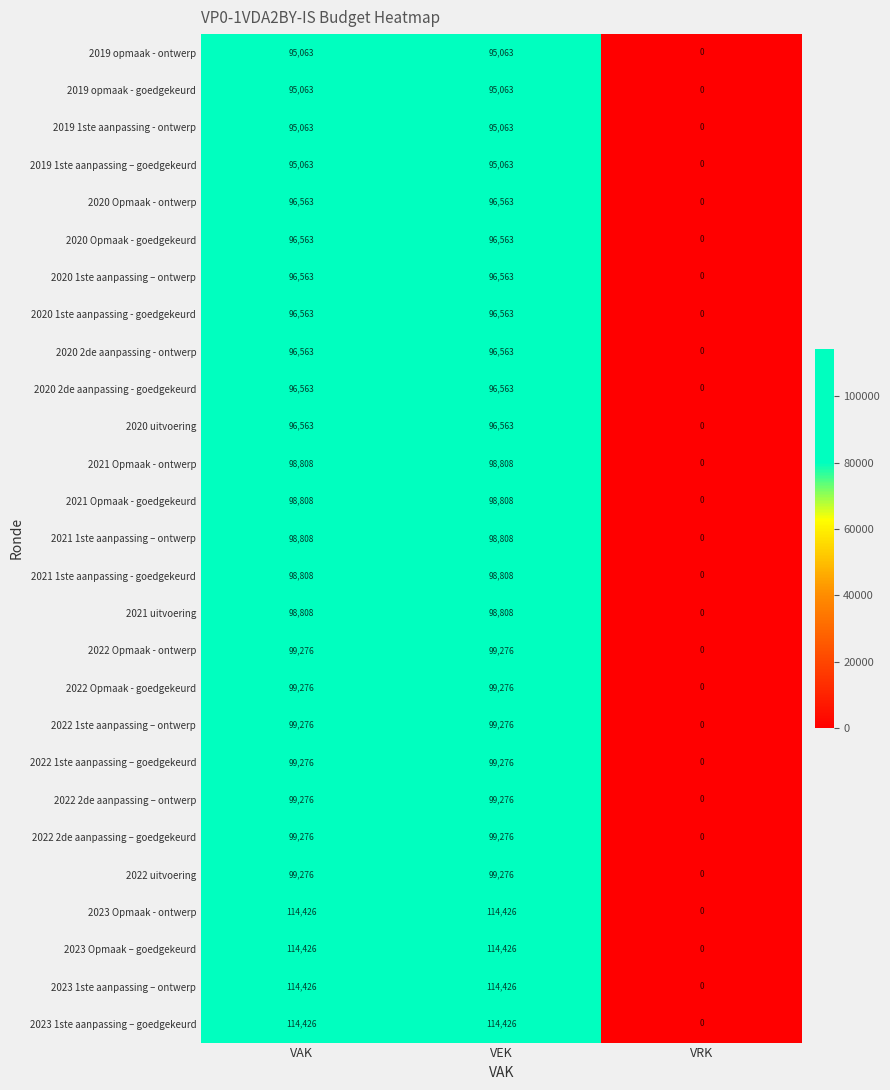

What is the difference between the highest and lowest values at VEK?

19363